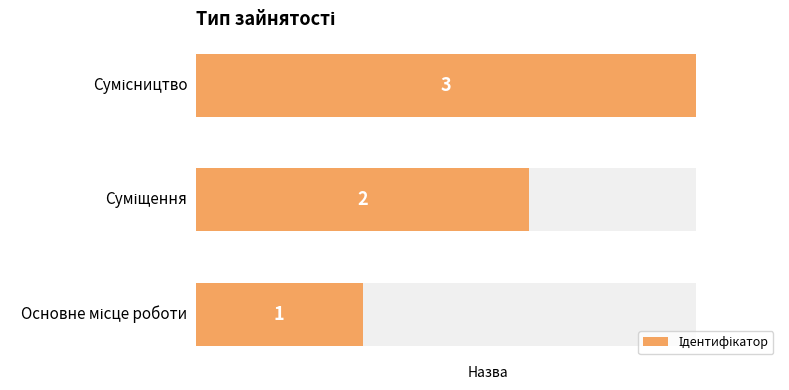

What is the difference between the second highest and minimum values?

1